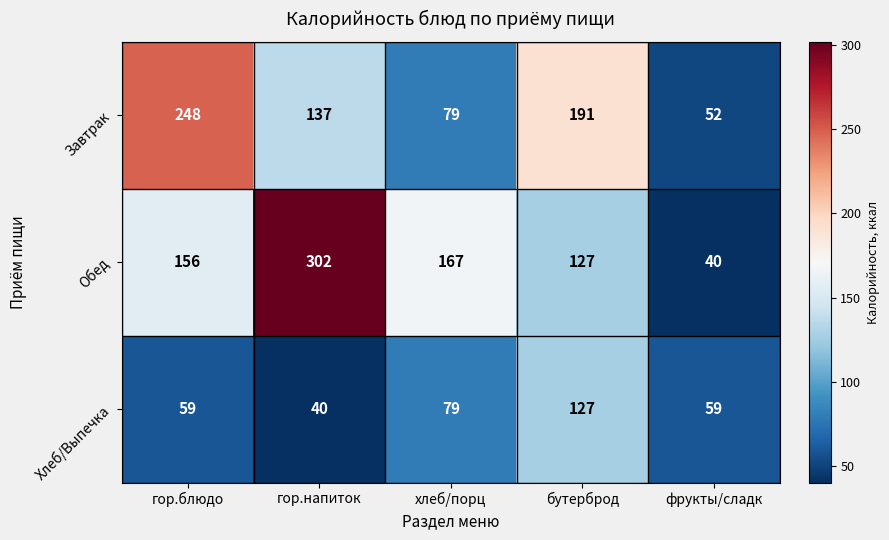

What is the smallest value displayed?

40